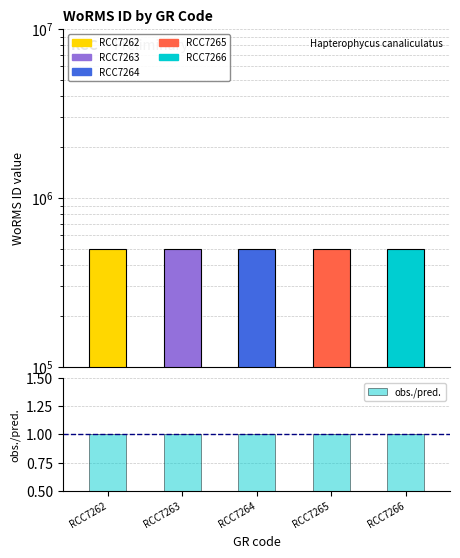

What is the sum of all WoRMS ID values?

2480405